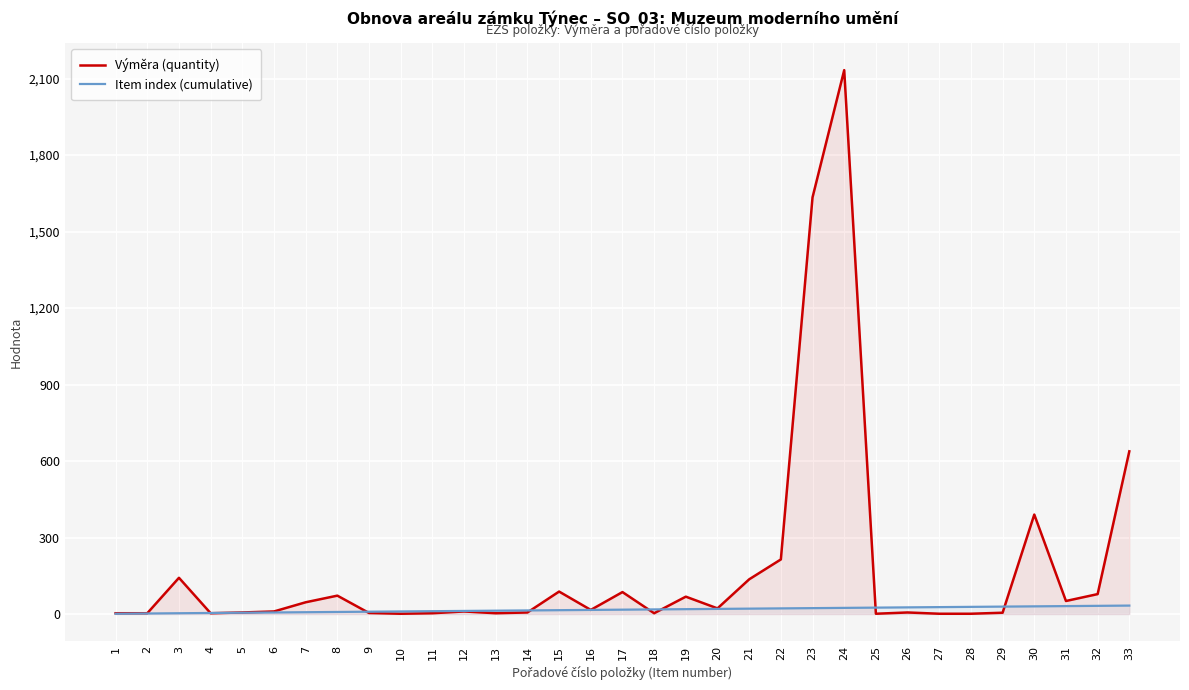

At which category is the sum across all series the highest?

24